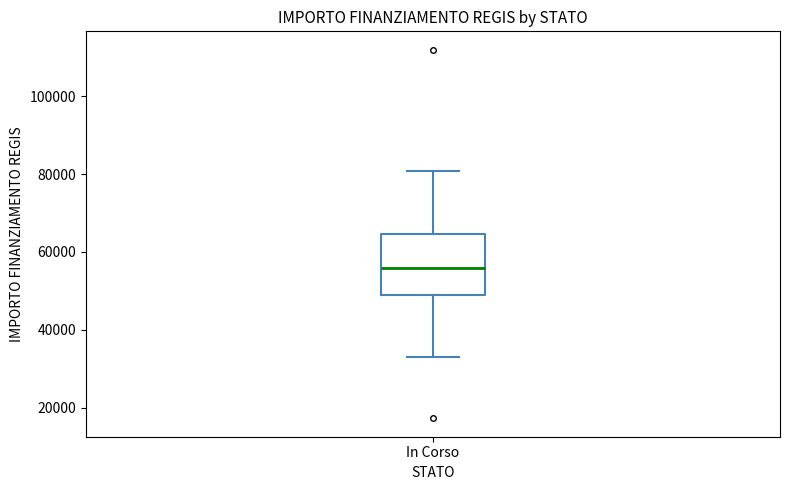

Read this box plot against the y-axis: the position of the median line, the range covered by the box, and the ends of both whiskers. The values are not printed on the chart, so give them approximately, as read against the axis.

median 56000, box 50000 to 64000, whiskers 32000 to 80000